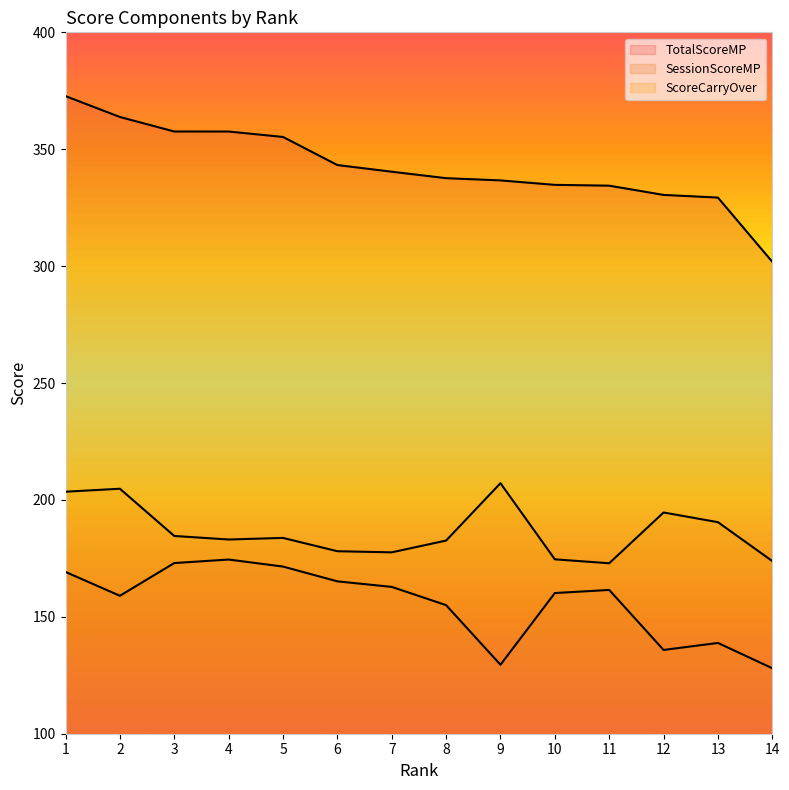

What is the sum of the TotalScoreMP values at 12 and 5?

685.7